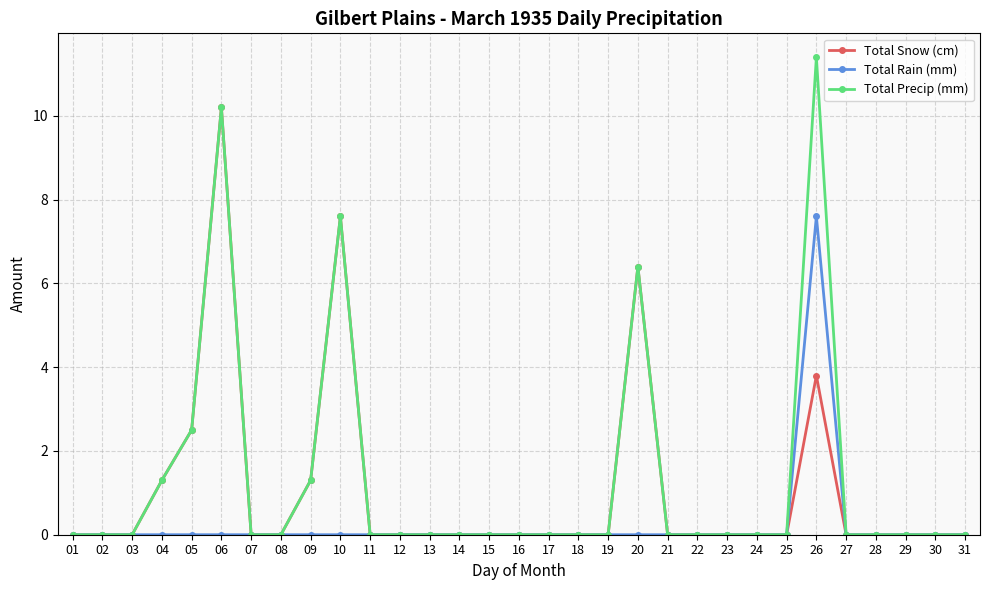

Reading left to right, list all the values displayed in this chart.

Total Snow (cm): 01=0.0	02=0.0	03=0.0	04=1.3	05=2.5	06=10.2	07=0.0	08=0.0	09=1.3	10=7.6	11=0.0	12=0.0	13=0.0	14=0.0	15=0.0	16=0.0	17=0.0	18=0.0	19=0.0	20=6.4	21=0.0	22=0.0	23=0.0	24=0.0	25=0.0	26=3.8	27=0.0	28=0.0	29=0.0	30=0.0	31=0.0
Total Rain (mm): 01=0.0	02=0.0	03=0.0	04=0.0	05=0.0	06=0.0	07=0.0	08=0.0	09=0.0	10=0.0	11=0.0	12=0.0	13=0.0	14=0.0	15=0.0	16=0.0	17=0.0	18=0.0	19=0.0	20=0.0	21=0.0	22=0.0	23=0.0	24=0.0	25=0.0	26=7.6	27=0.0	28=0.0	29=0.0	30=0.0	31=0.0
Total Precip (mm): 01=0.0	02=0.0	03=0.0	04=1.3	05=2.5	06=10.2	07=0.0	08=0.0	09=1.3	10=7.6	11=0.0	12=0.0	13=0.0	14=0.0	15=0.0	16=0.0	17=0.0	18=0.0	19=0.0	20=6.4	21=0.0	22=0.0	23=0.0	24=0.0	25=0.0	26=11.4	27=0.0	28=0.0	29=0.0	30=0.0	31=0.0